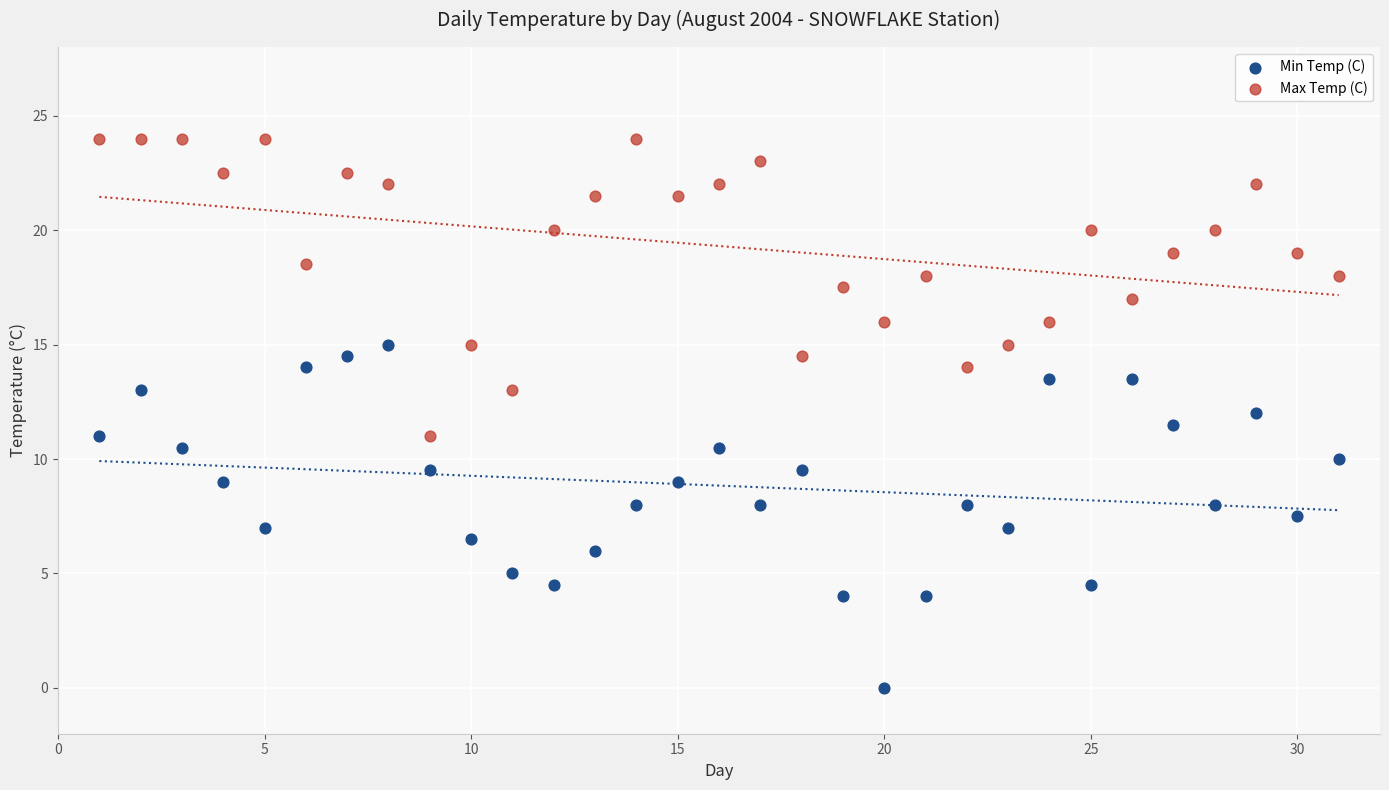

Across all data points, what is the range of X values (max minus min)?

30.0